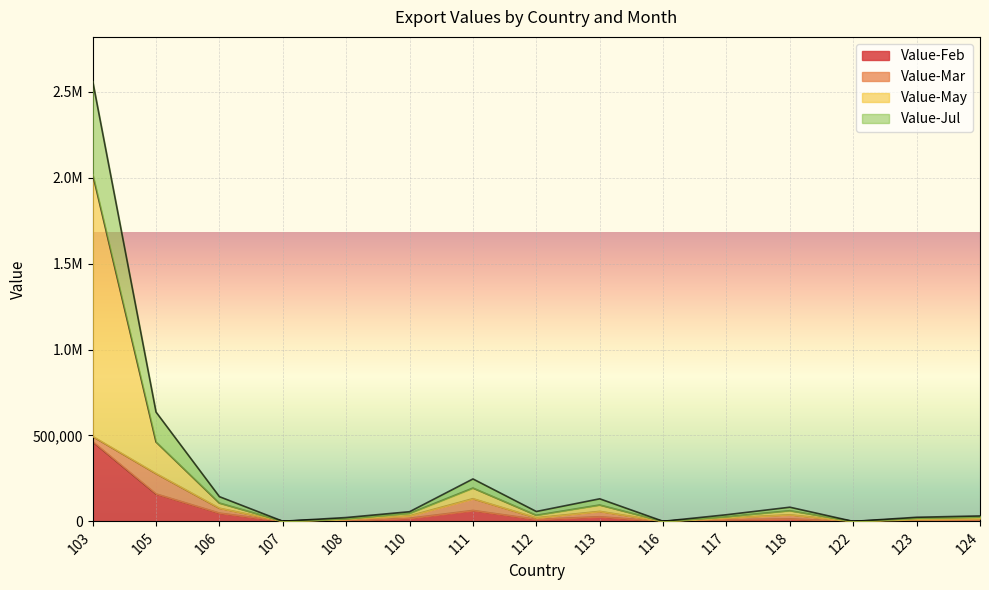

What are all the series names shown in the legend?

Value-Feb, Value-Mar, Value-May, Value-Jul